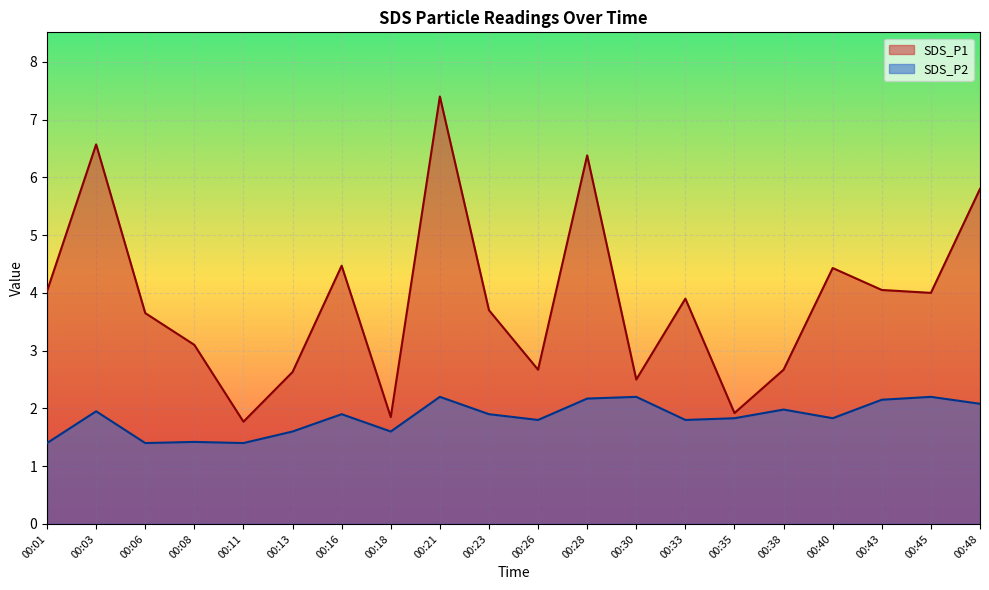

Rank the series at 00:45 from lowest to highest value.

SDS_P2, SDS_P1